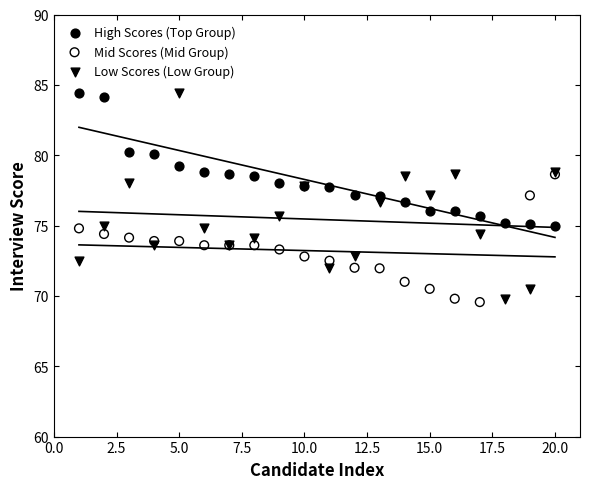

Which series reaches the maximum Y coordinate?

High Scores (Top Group)